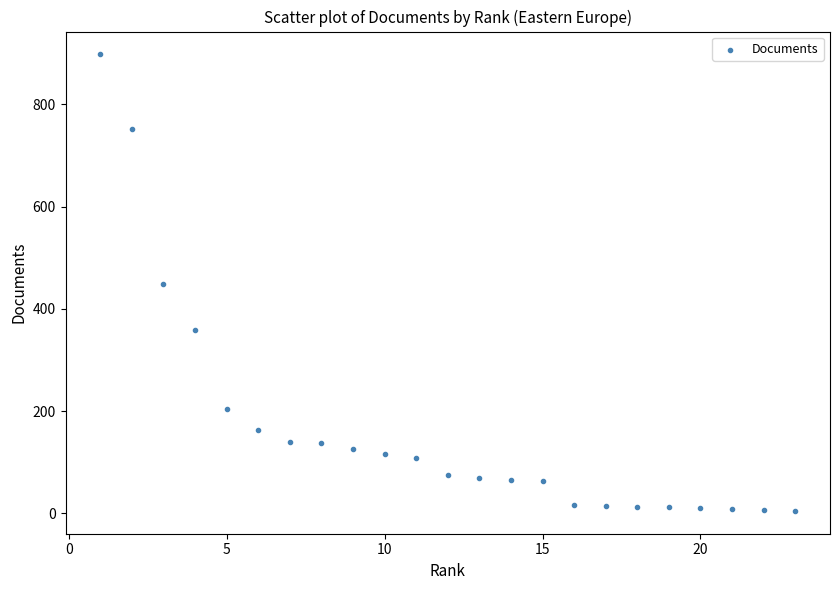

What is the range of X values (max minus min)?

22